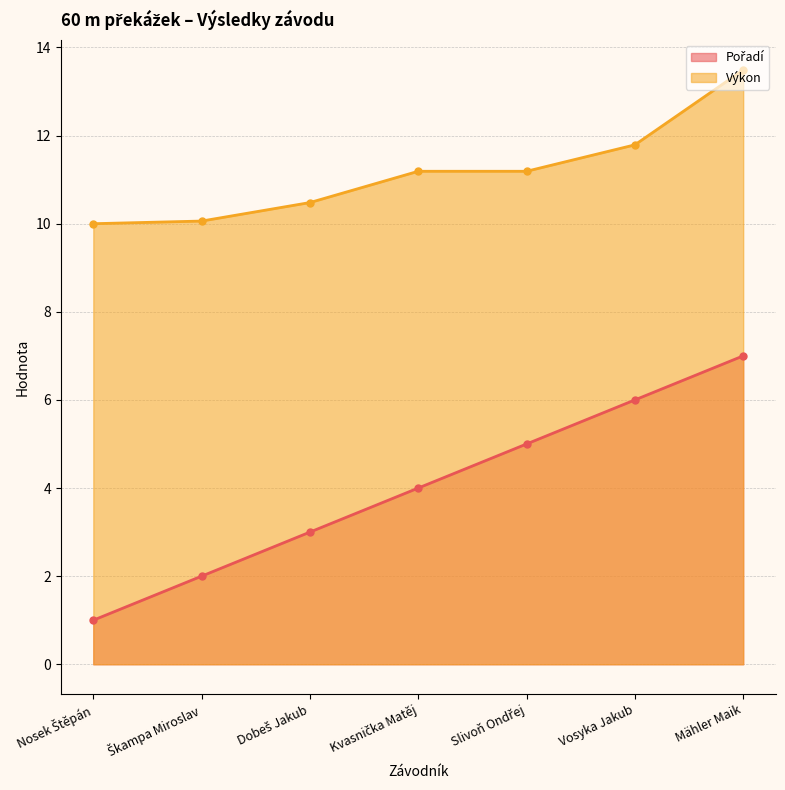

What is the smallest value displayed?

1.0